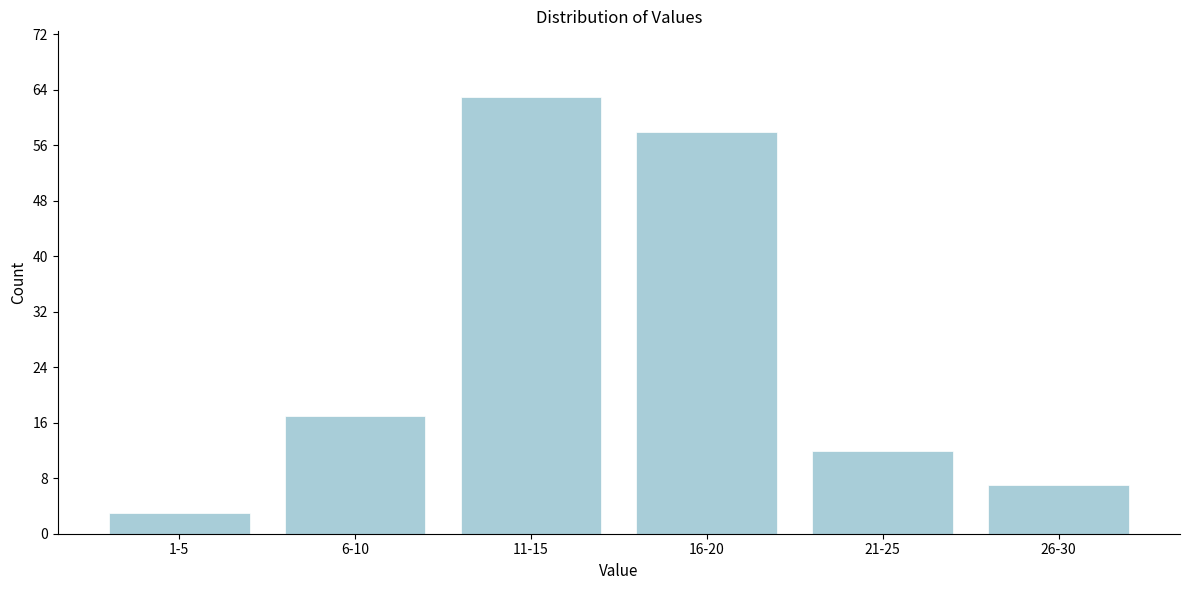

Reading left to right, extract all data points from this chart.

1-5=3	6-10=17	11-15=63	16-20=58	21-25=12	26-30=7